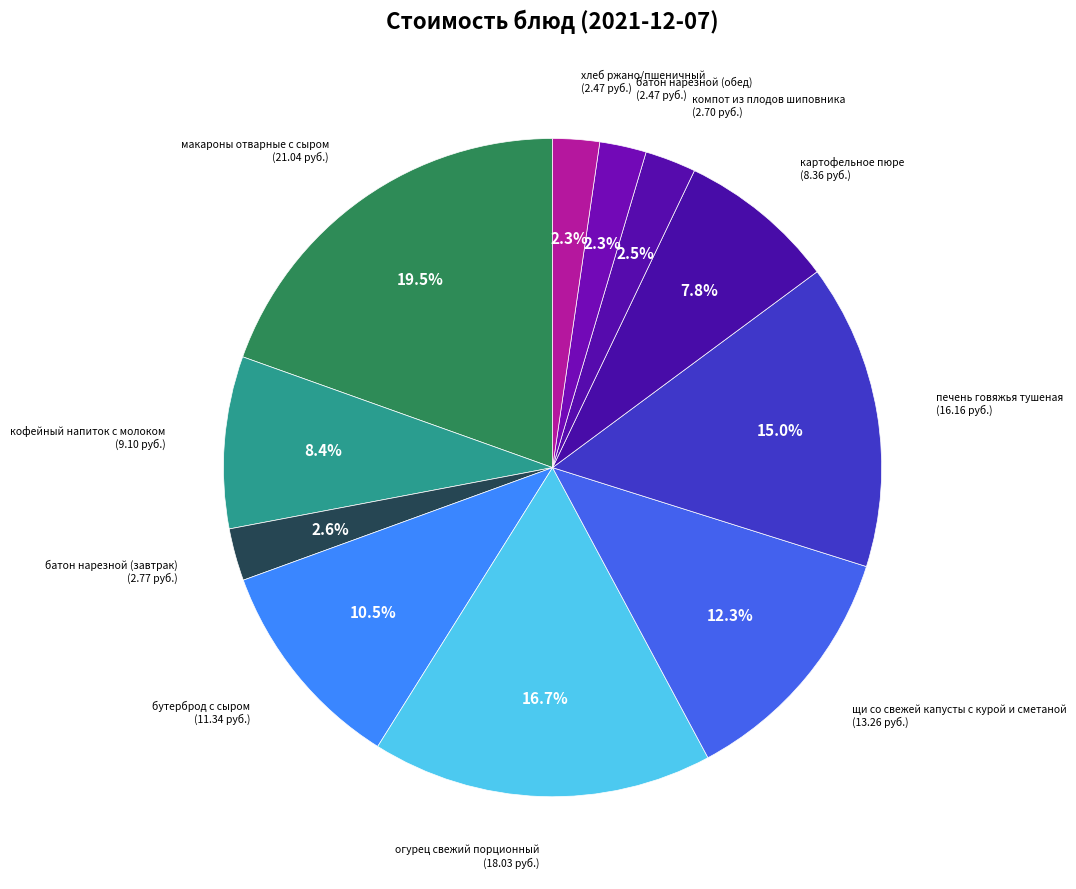

Approximately how many times larger is the value at батон нарезной (обед) compared to огурец свежий порционный?

0.1